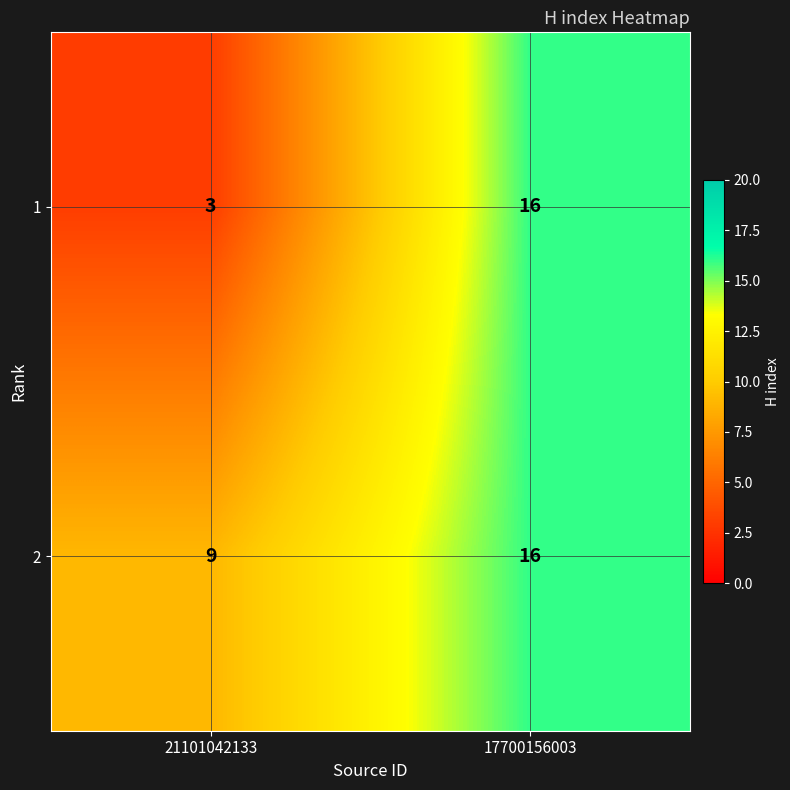

Rank the series at 21101042133 from highest to lowest value.

2, 1